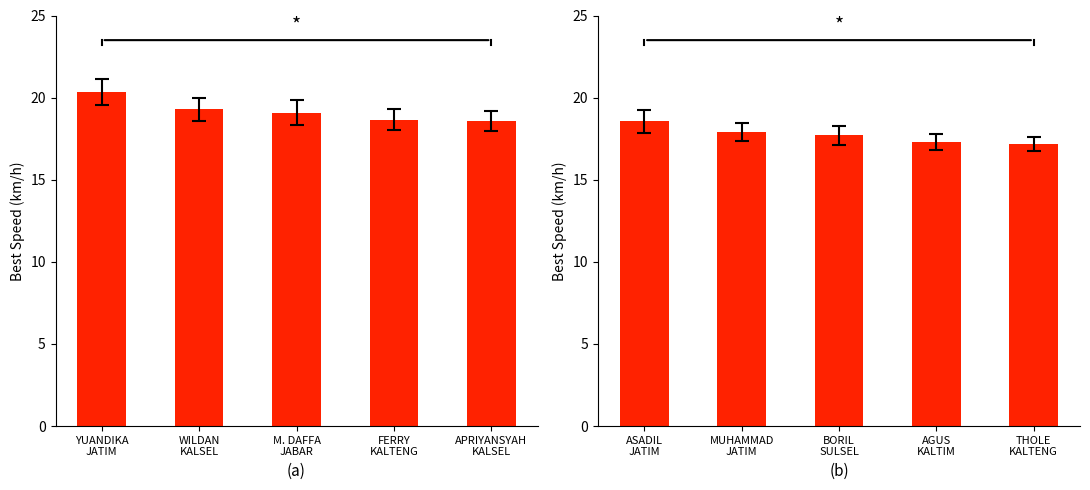

Rank the categories by value from highest to lowest.

ASADIL JATIM, MUHAMMAD JATIM, BORIL SULSEL, AGUS KALTIM, THOLE KALTENG